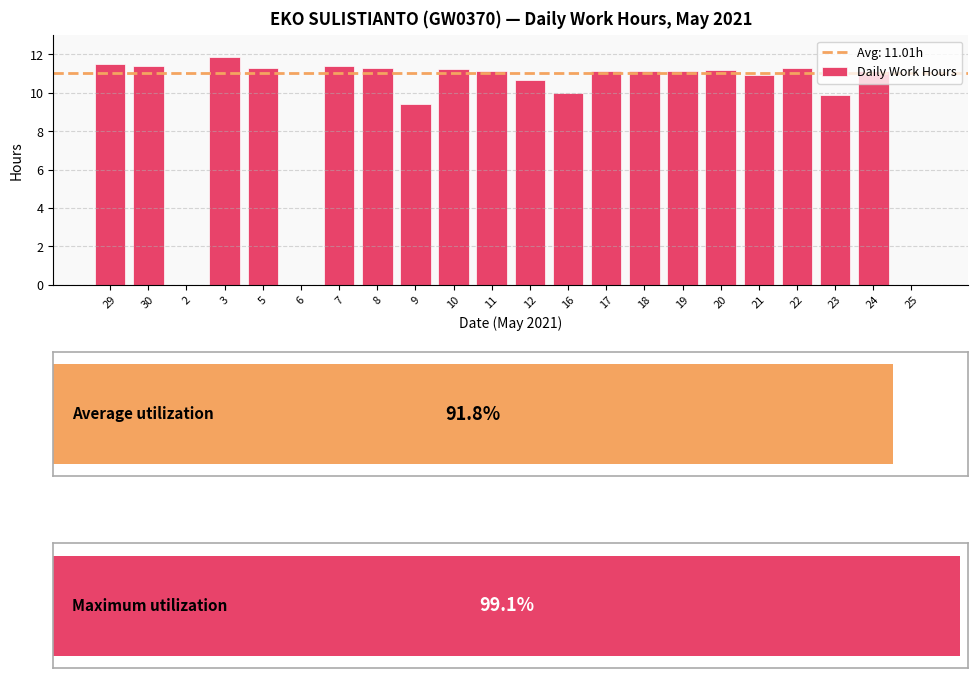

Reading left to right, list all the values displayed in this chart.

11.5	11.4	0.0	11.9	11.3	0.0	11.4	11.3	9.4	11.3	11.2	10.7	10.0	11.2	11.1	11.2	11.2	10.9	11.3	9.9	11.2	0.0